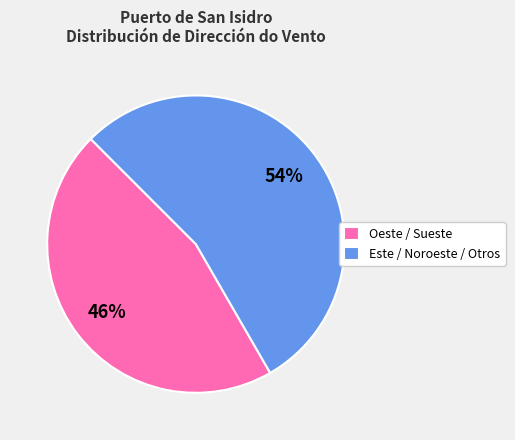

Which has a higher value, Oeste / Sueste or Este / Noroeste / Otros?

Este / Noroeste / Otros